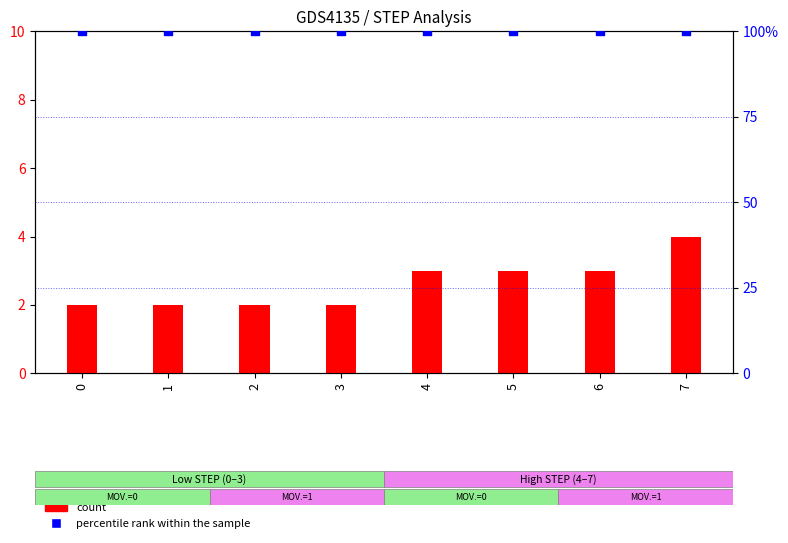

At which category is the sum across all series the highest?

7